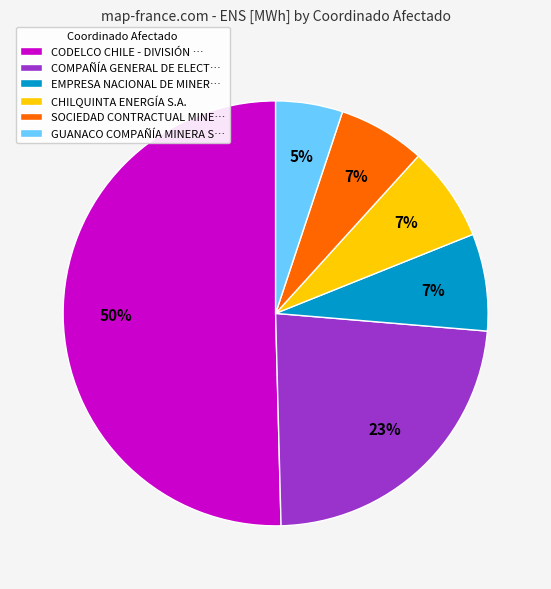

Combined, do COMPAÑÍA GENERAL DE ELECT… and CODELCO CHILE - DIVISIÓN … account for over 50%?

Yes